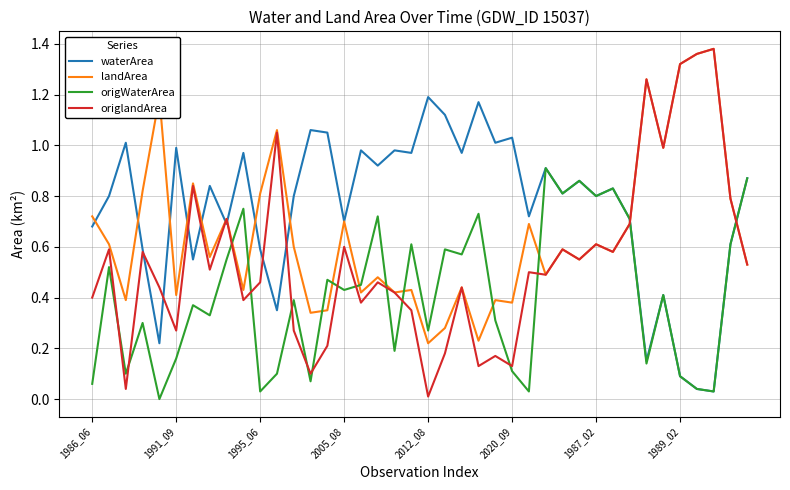

Which series has the largest total across all categories?

waterArea